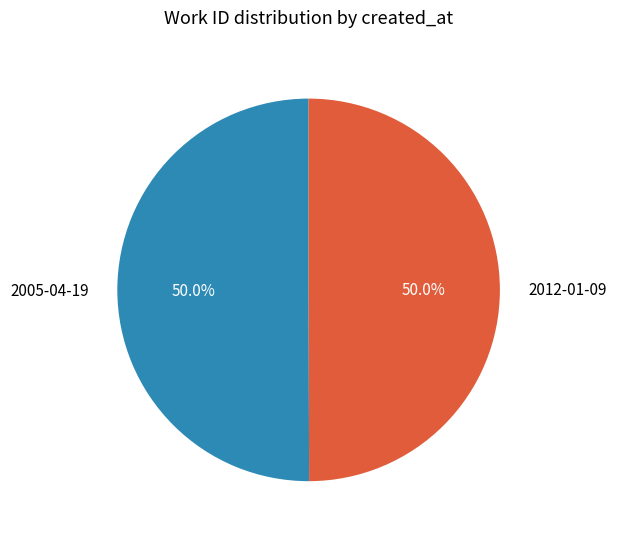

What is the ratio of the value at 2012-01-09 to the value at 2005-04-19?

1.0